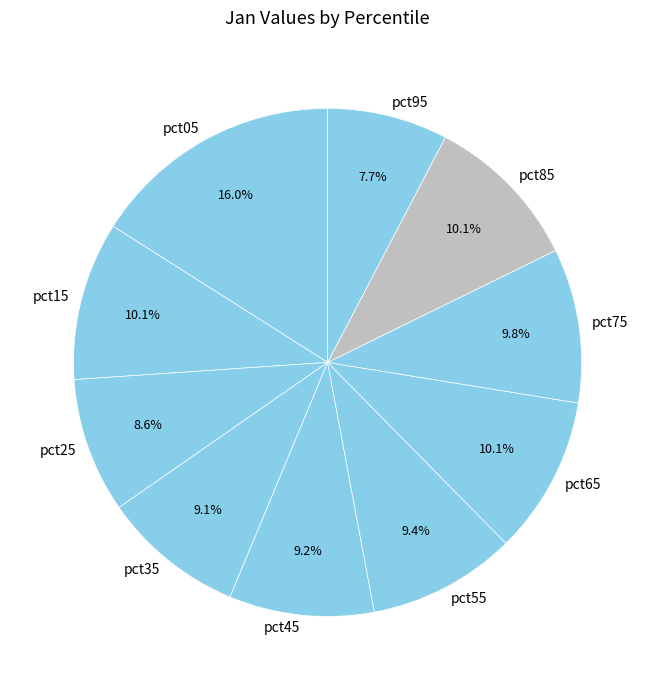

Is it true that pct15 is 10% of the pie?

True